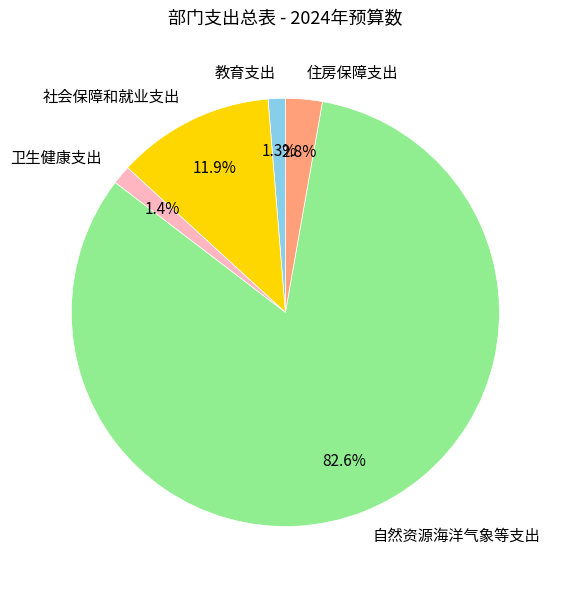

What percentage do 自然资源海洋气象等支出 and 卫生健康支出 together represent?

84.0%